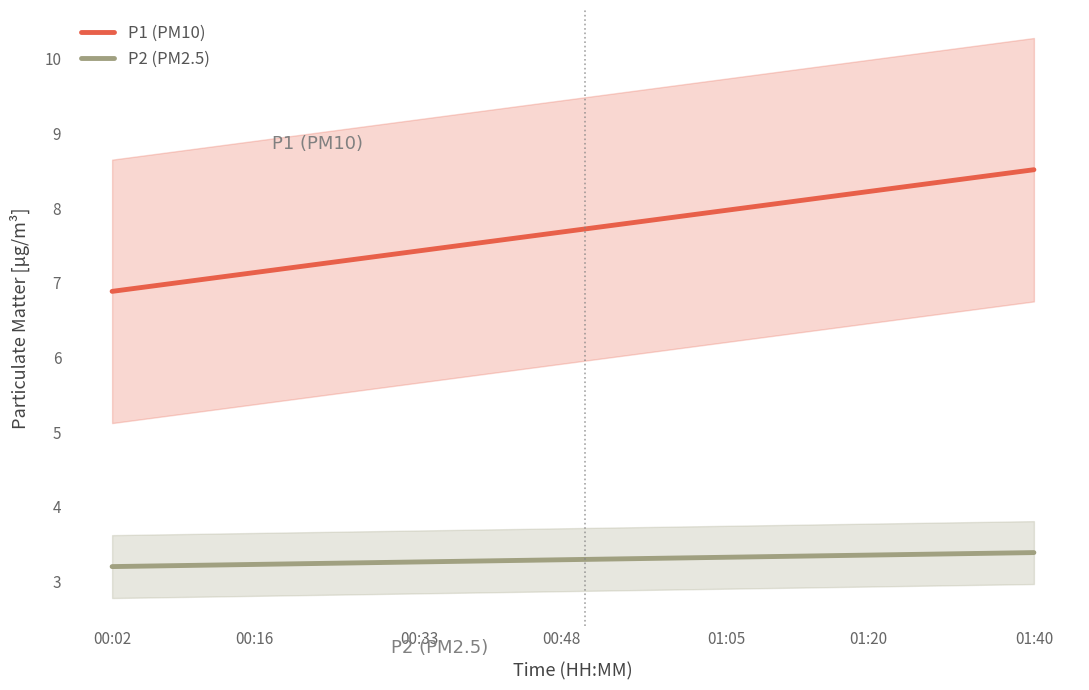

What is the label of the 39th point from the right?

00:04